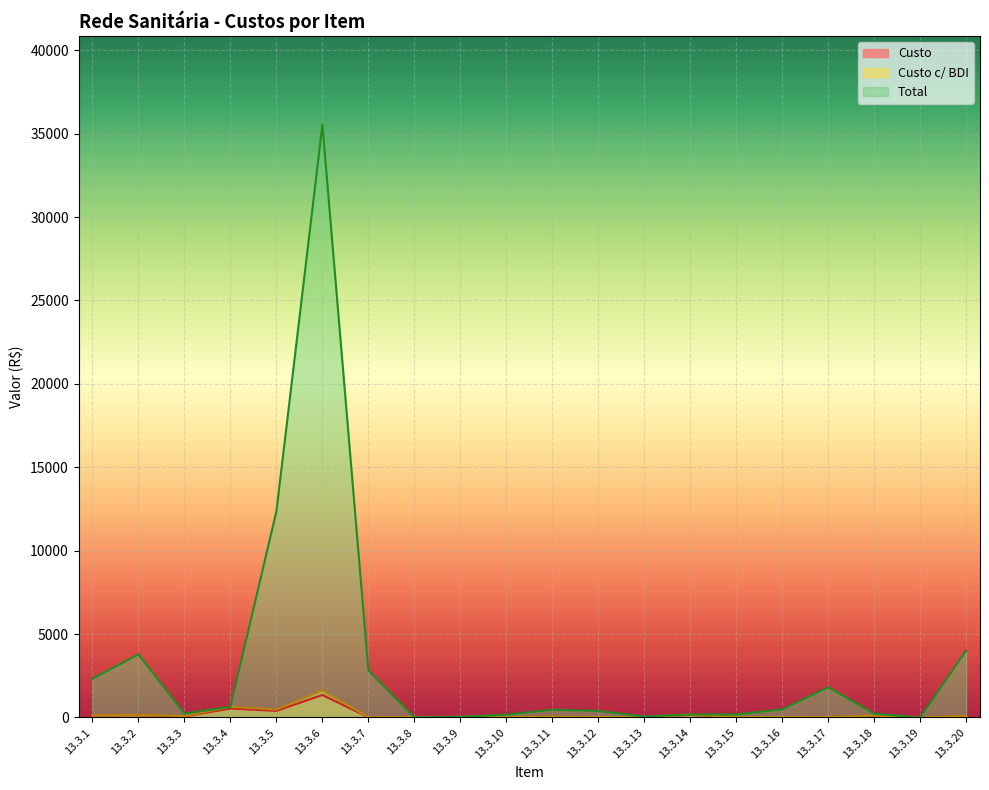

Which series has the largest range (max minus min)?

Total